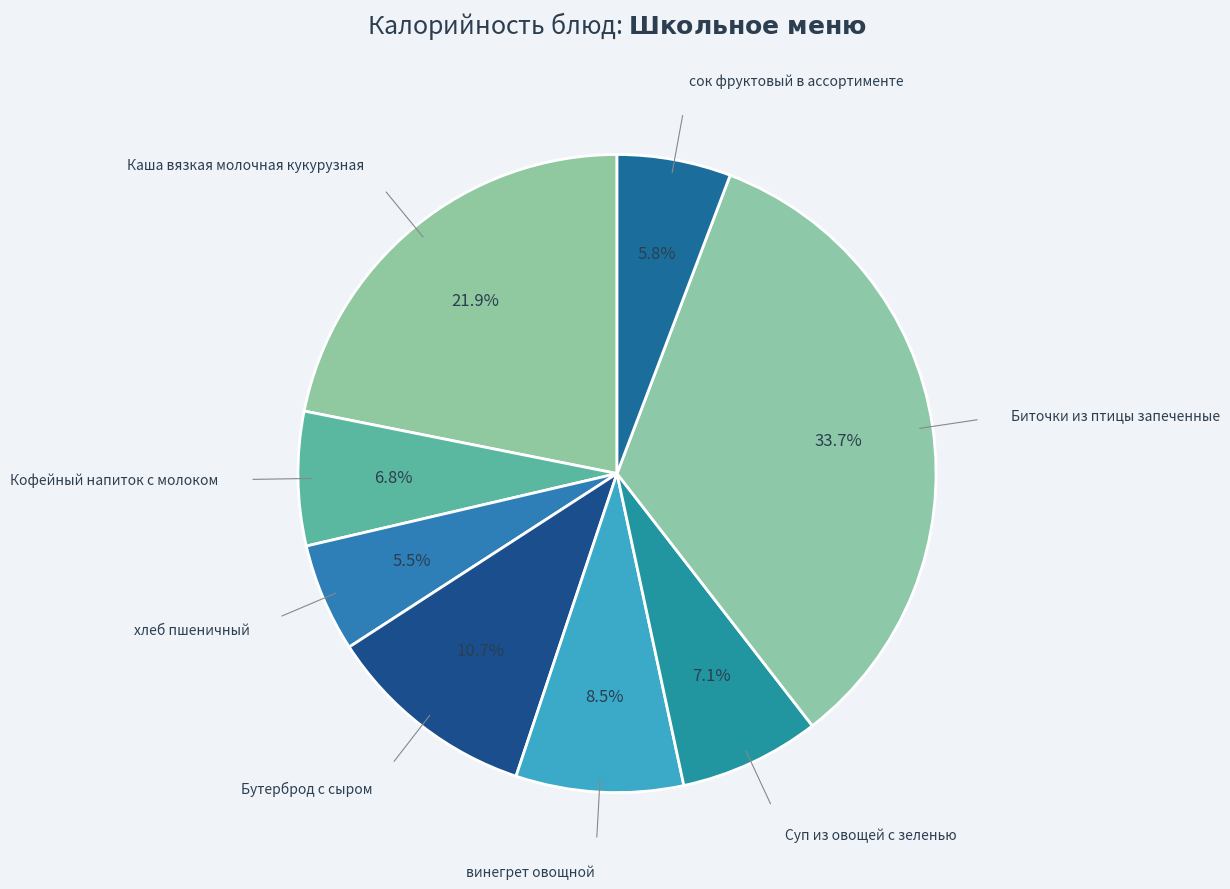

Does any single category account for the majority?

No